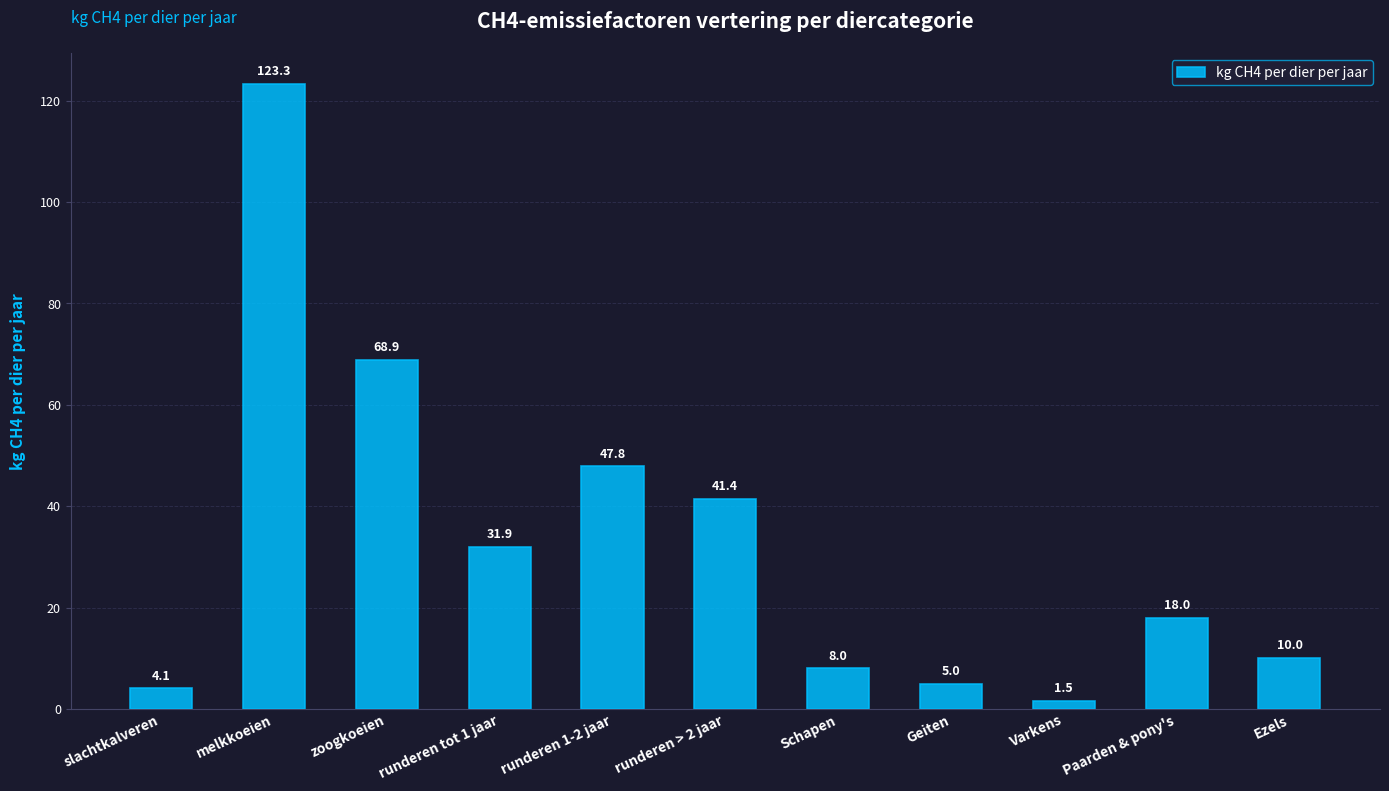

What is the sum of all values?

359.8